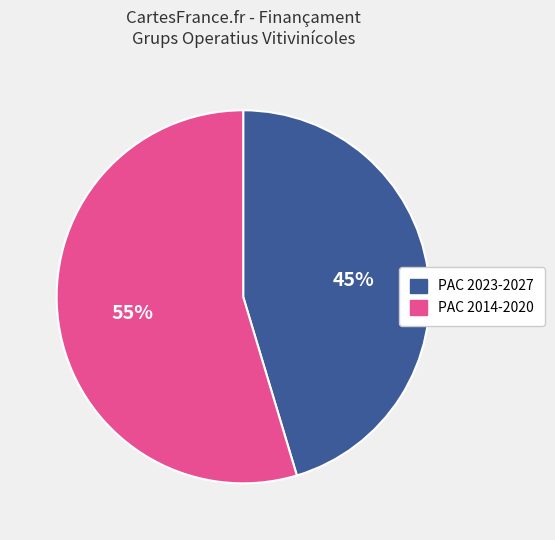

Is there any slice that represents more than half of the pie?

Yes